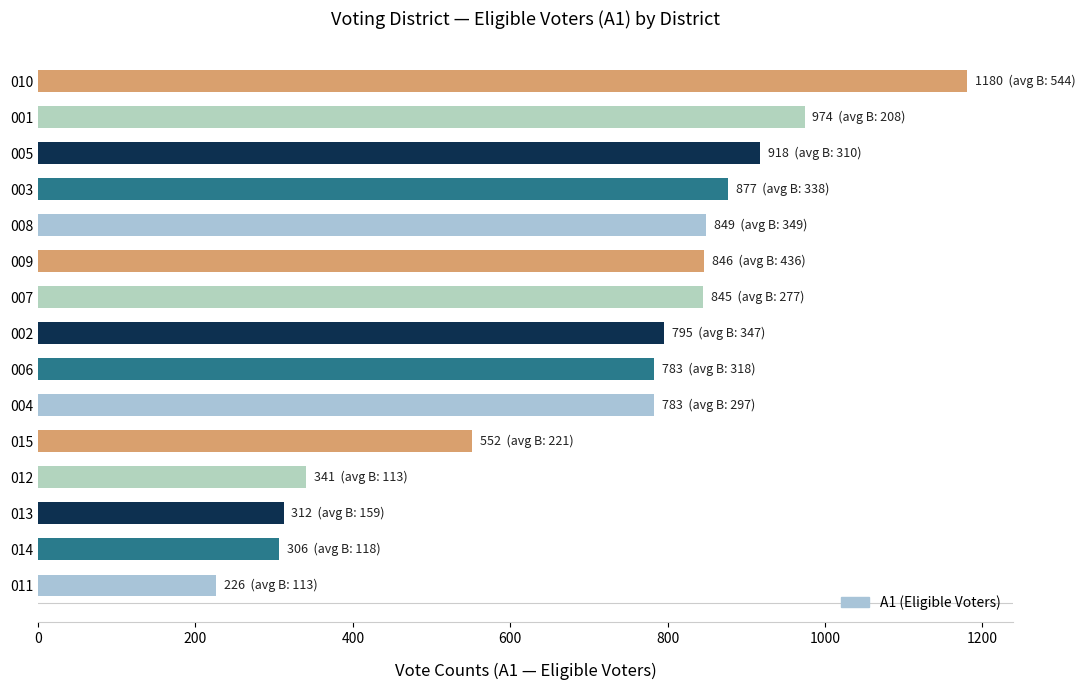

What is the ratio of the value at 011 to the value at 002?

0.3